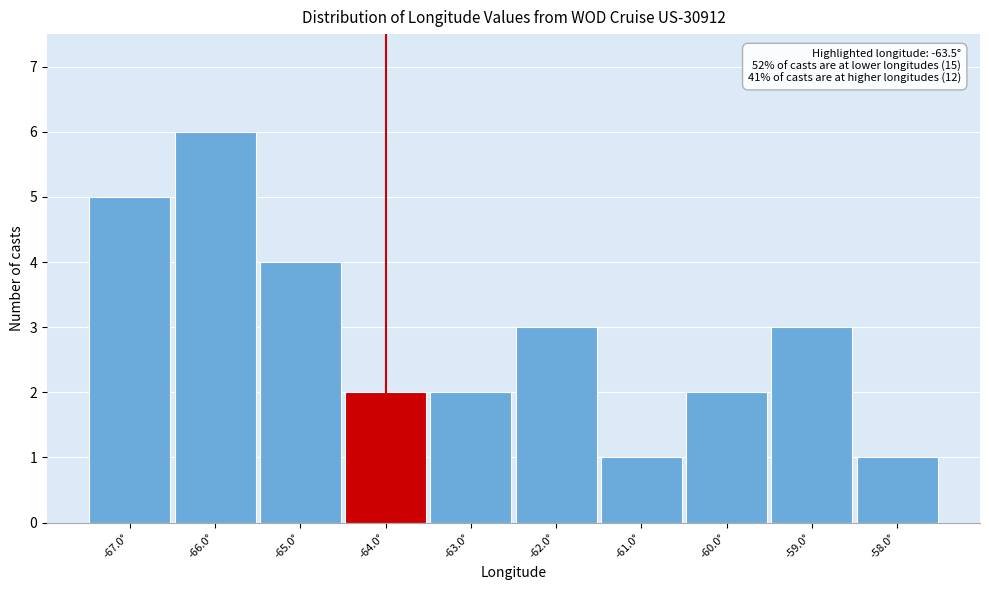

Reading left to right, list all the values displayed in this chart.

-67.0°=5	-66.0°=6	-65.0°=4	-64.0°=2	-63.0°=2	-62.0°=3	-61.0°=1	-60.0°=2	-59.0°=3	-58.0°=1